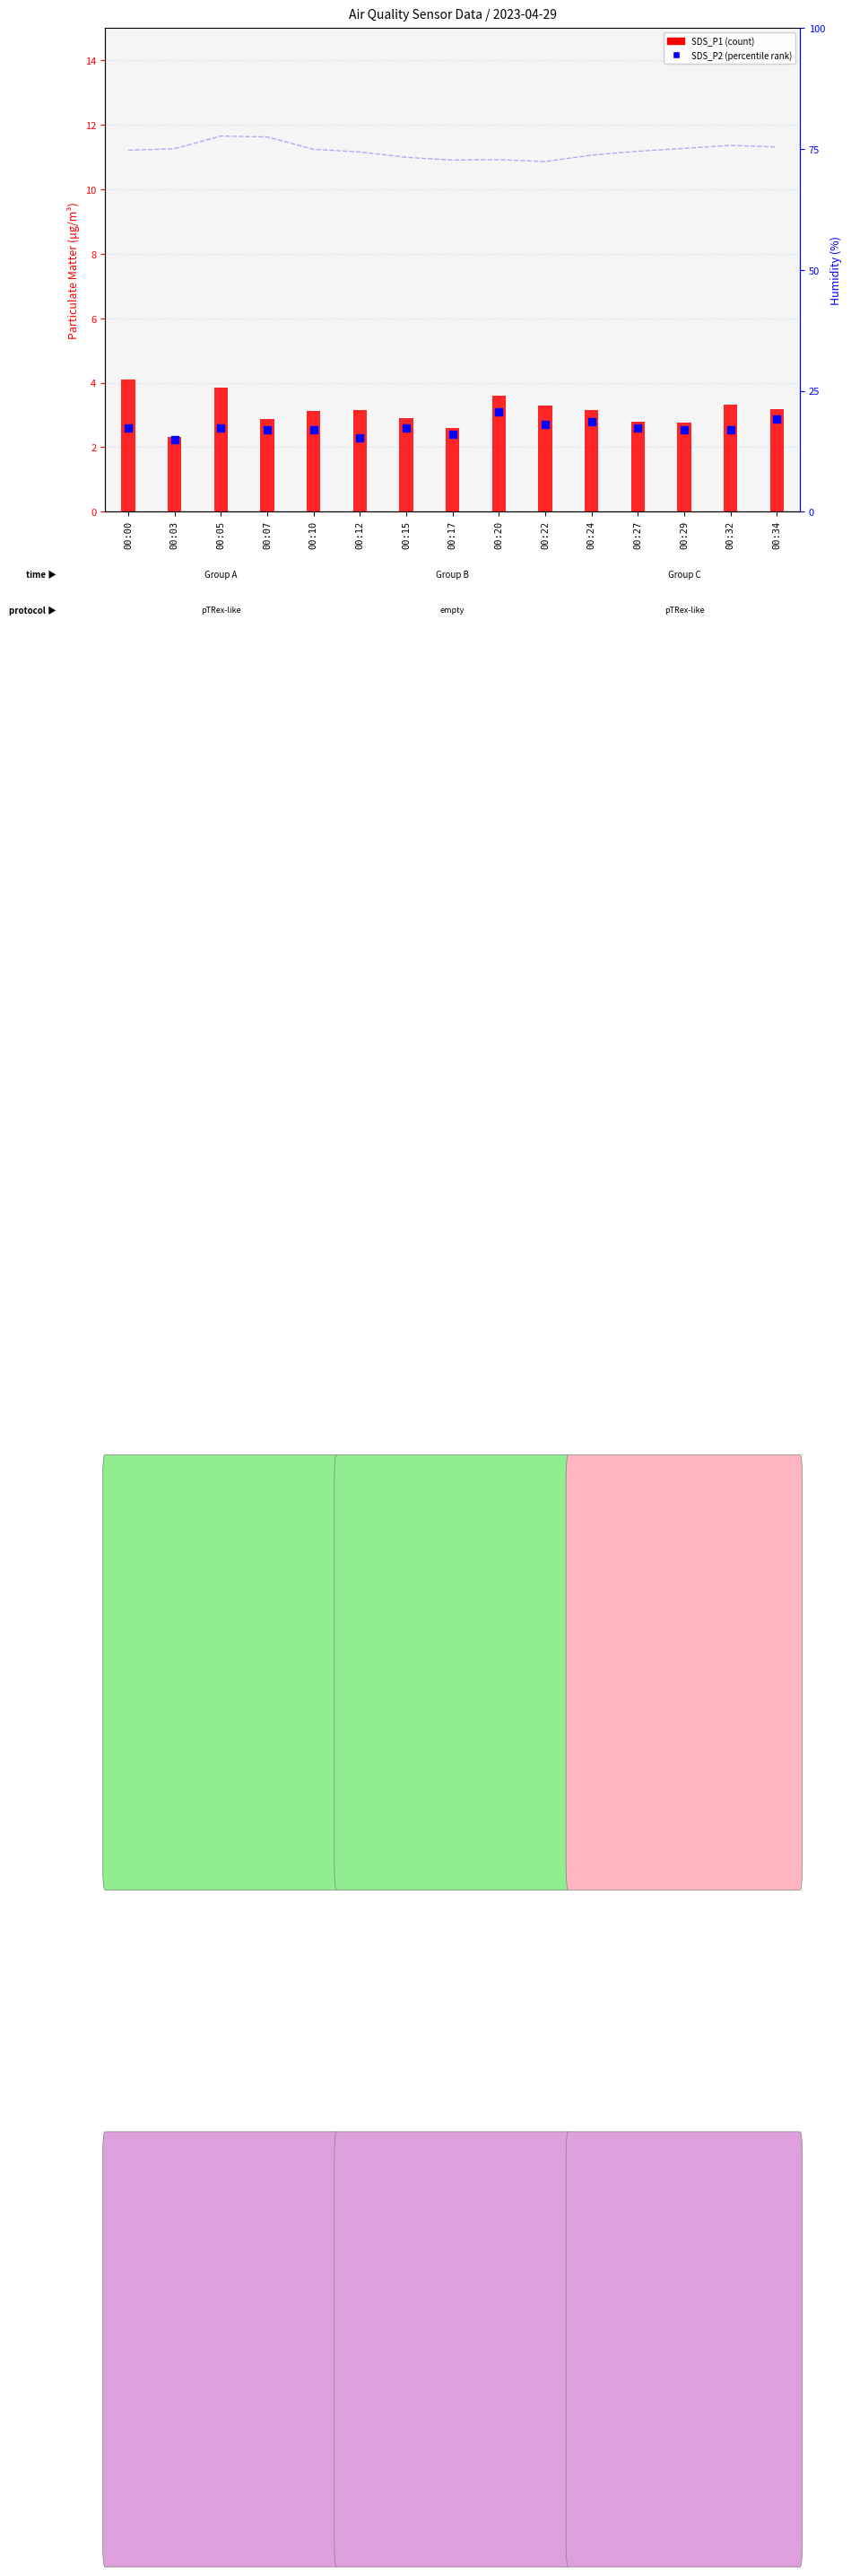

What is the ratio of the value at 00:12 to the value at 00:32?

0.9